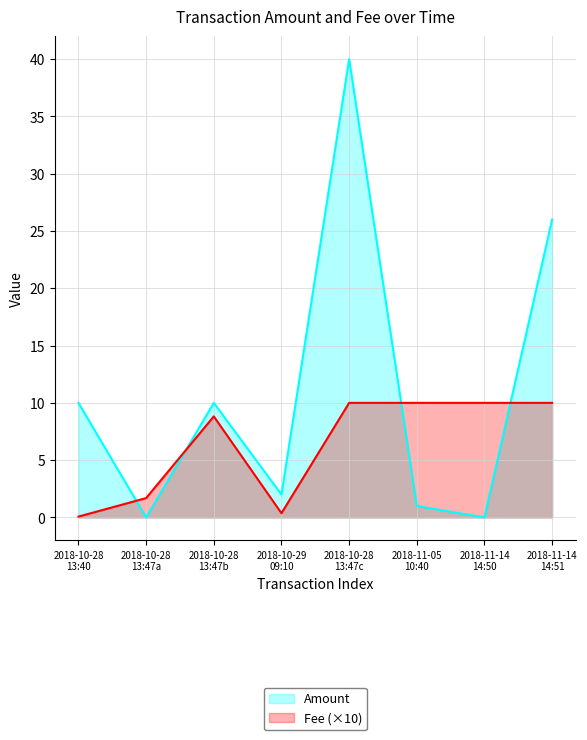

Which series changed the most between 2018-10-28 13:40 and 2018-11-14 14:50?

Amount